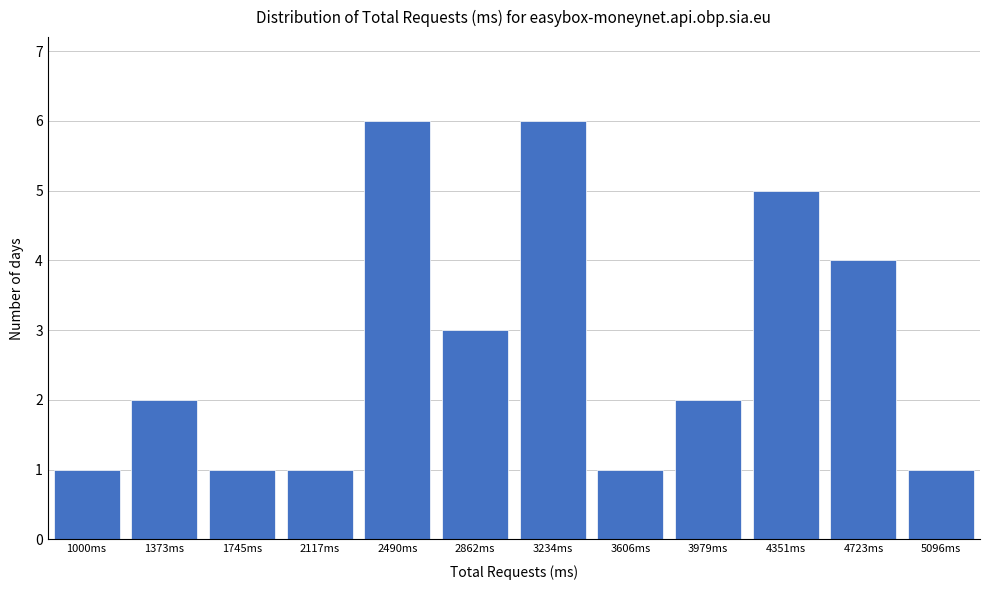

Reading right to left, extract all data points from this chart.

5096ms=1	4723ms=4	4351ms=5	3979ms=2	3606ms=1	3234ms=6	2862ms=3	2490ms=6	2117ms=1	1745ms=1	1373ms=2	1000ms=1